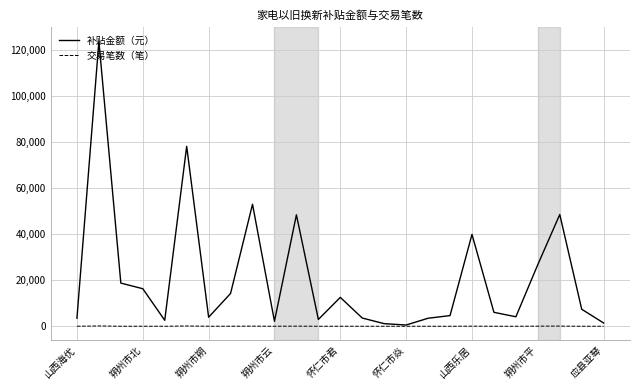

Rank the series by their average value, from lowest to highest.

交易笔数（笔）, 补贴金额（元）